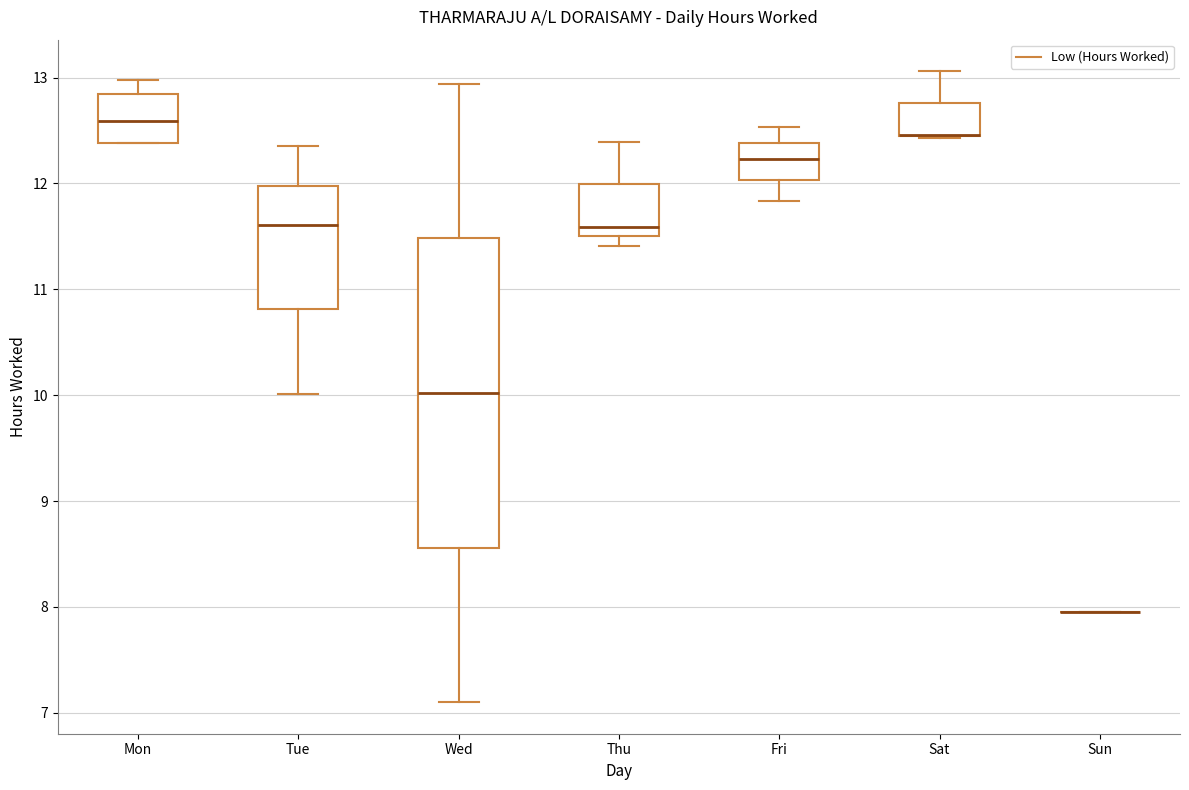

Reading left to right, transcribe this box plot: for each box, give where its median line is, the range the box spans, and where its two whiskers end, as read against the y-axis. The values are not printed on the chart, so give them approximately, as read against the axis.

Mon: median 12.6, box 12.4 to 12.8, whiskers 12.4 to 13.0
Tue: median 11.6, box 10.8 to 12.0, whiskers 10.0 to 12.4
Wed: median 10.0, box 8.6 to 11.5, whiskers 7.1 to 12.9
Thu: median 11.6, box 11.5 to 12.0, whiskers 11.4 to 12.4
Fri: median 12.2, box 12.0 to 12.4, whiskers 11.8 to 12.5
Sat: median 12.5 (drawn on the box's lower edge), box 12.4 to 12.8, whiskers 12.4 to 13.1
Sun: box collapsed to a line at 8.0, whiskers 8.0 to 8.0